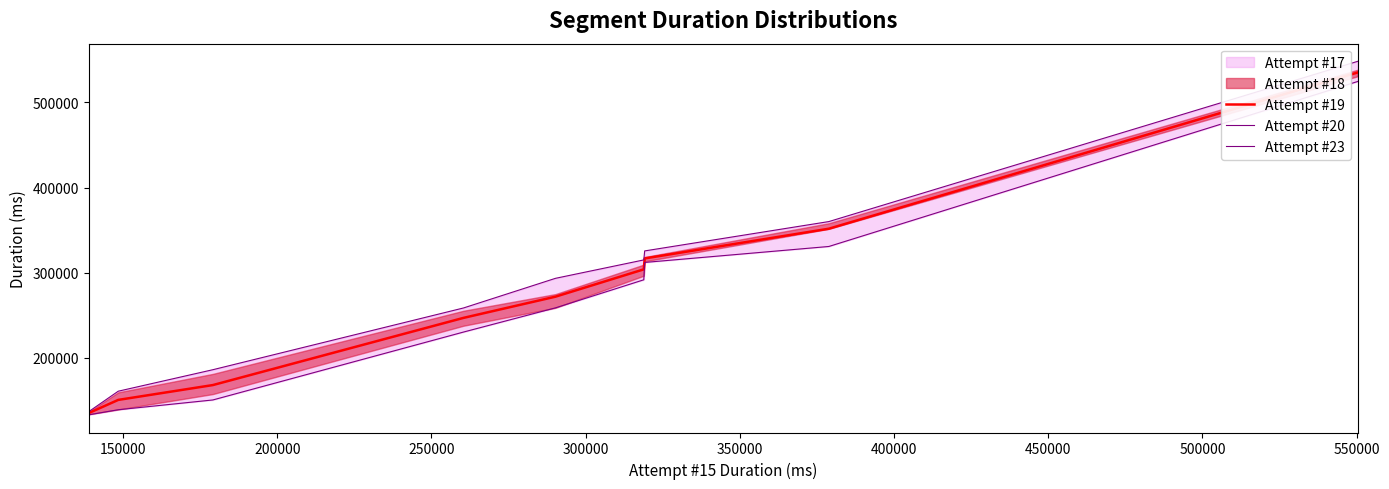

What is the lowest value of the Attempt #19 series?

135255.0